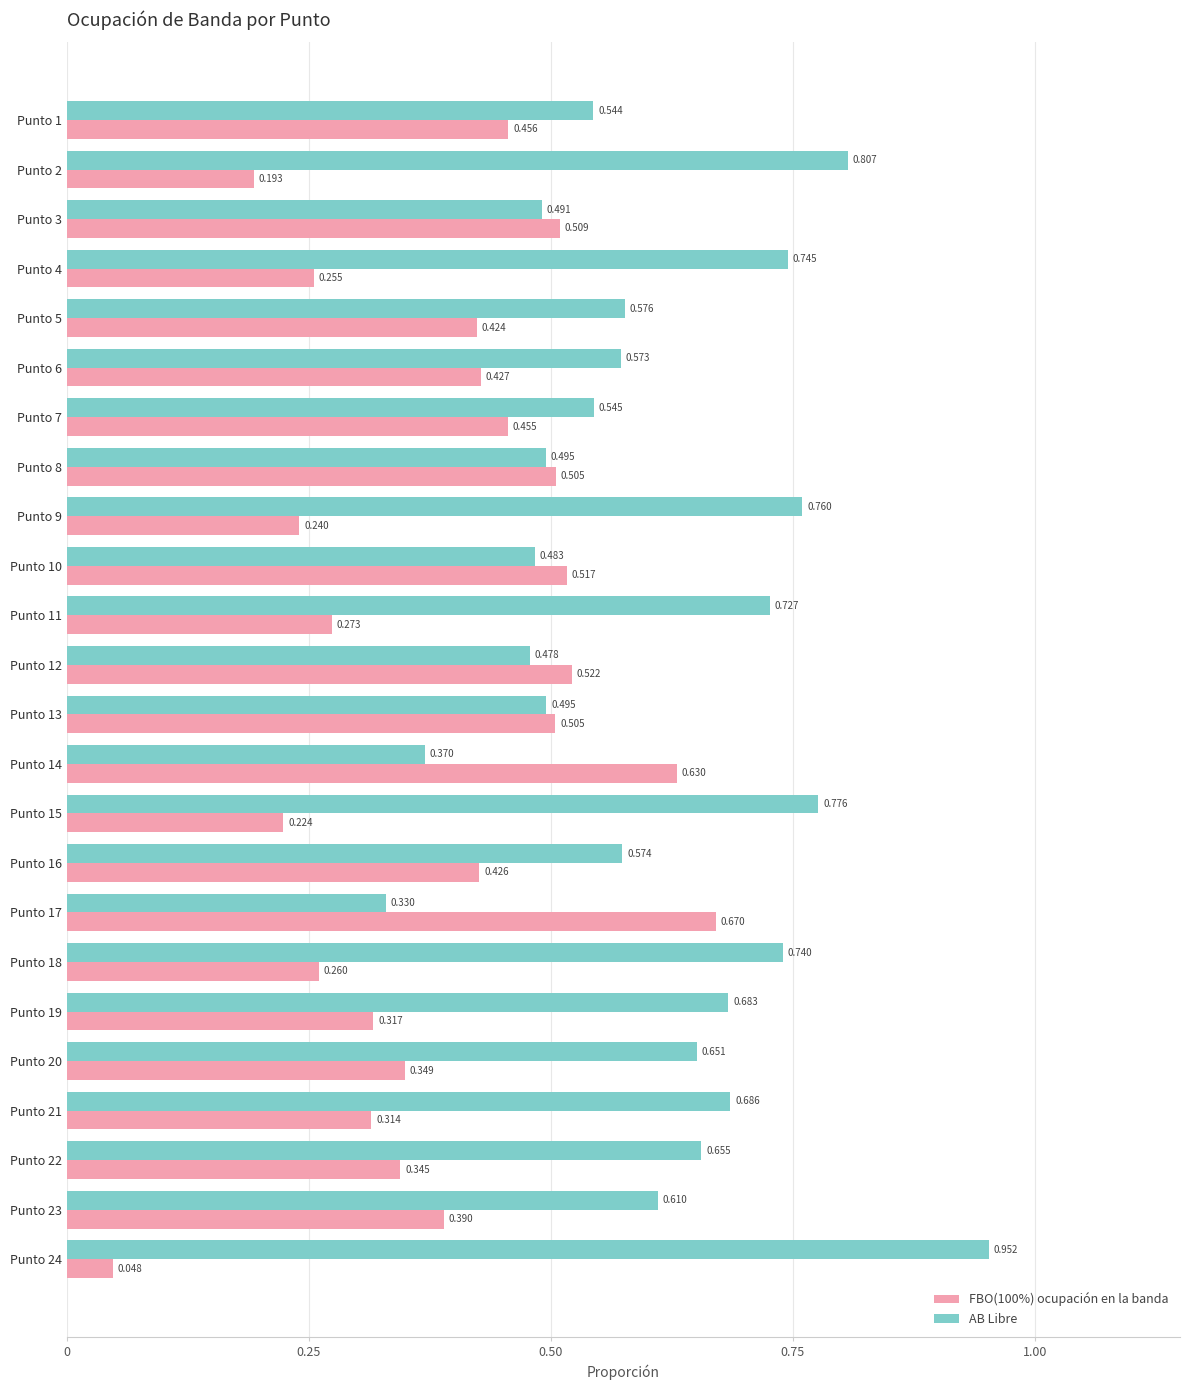

Which category has the highest value in the AB Libre series?

Punto 24